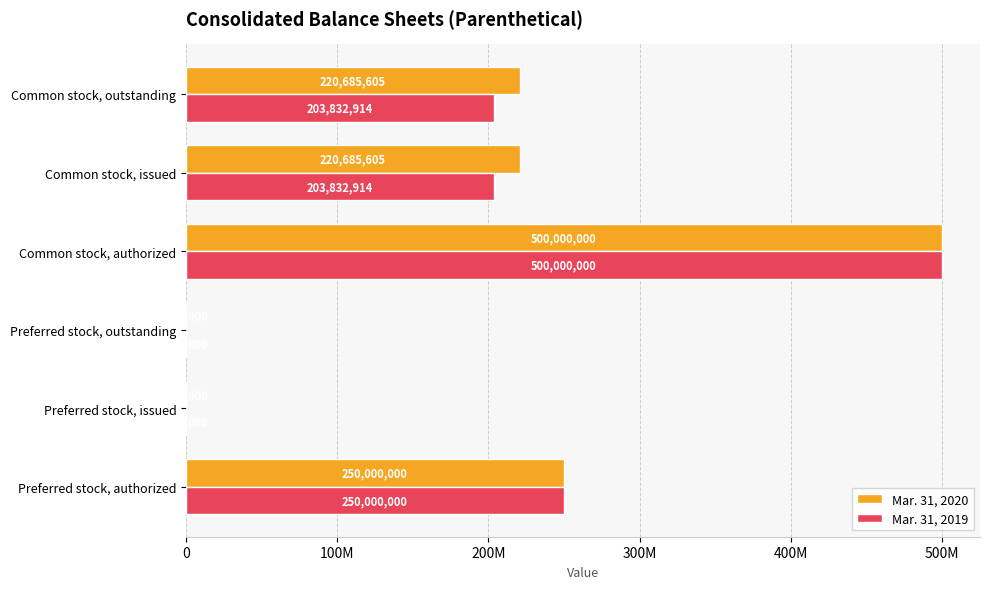

Which category has the highest value across all series?

Common stock, authorized